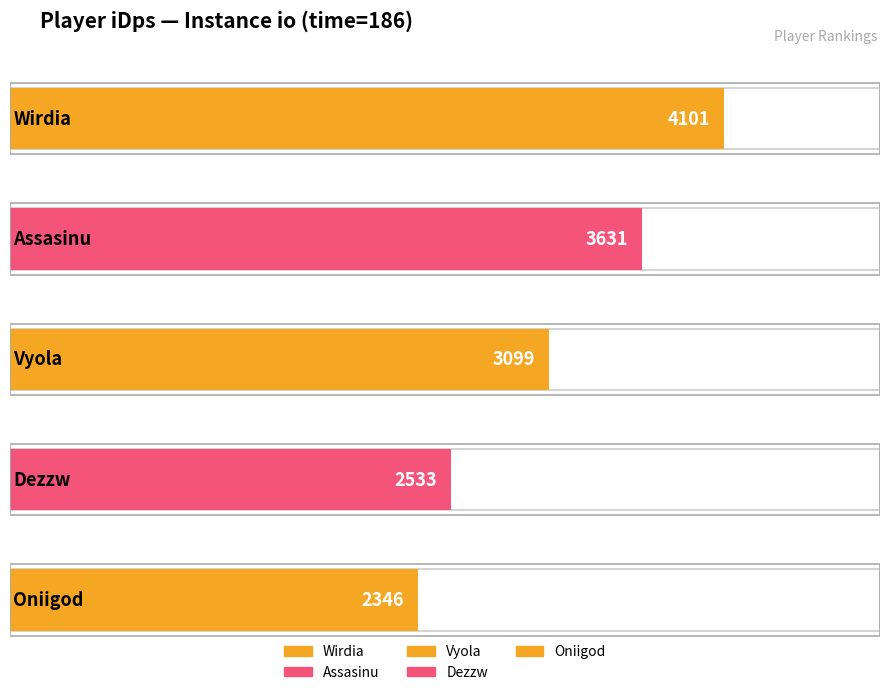

List the labels in order of value, smallest first.

Oniigod, Dezzw, Vyola, Assasinu, Wirdia